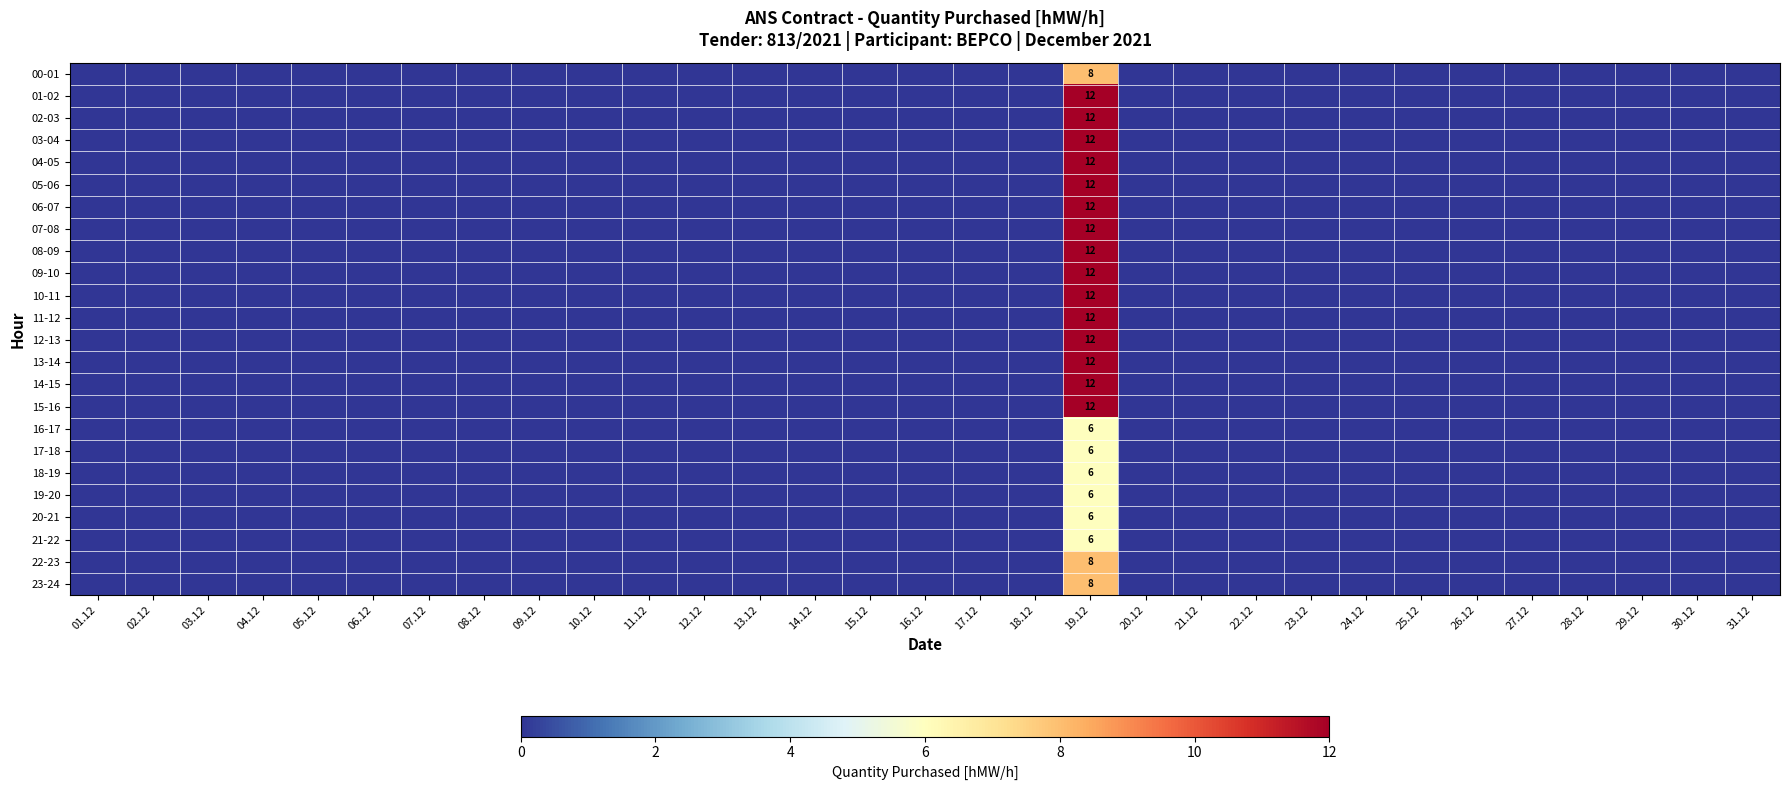

Is the value of 08-09 at 29.12 greater than the value of 21-22 at 21.12?

No